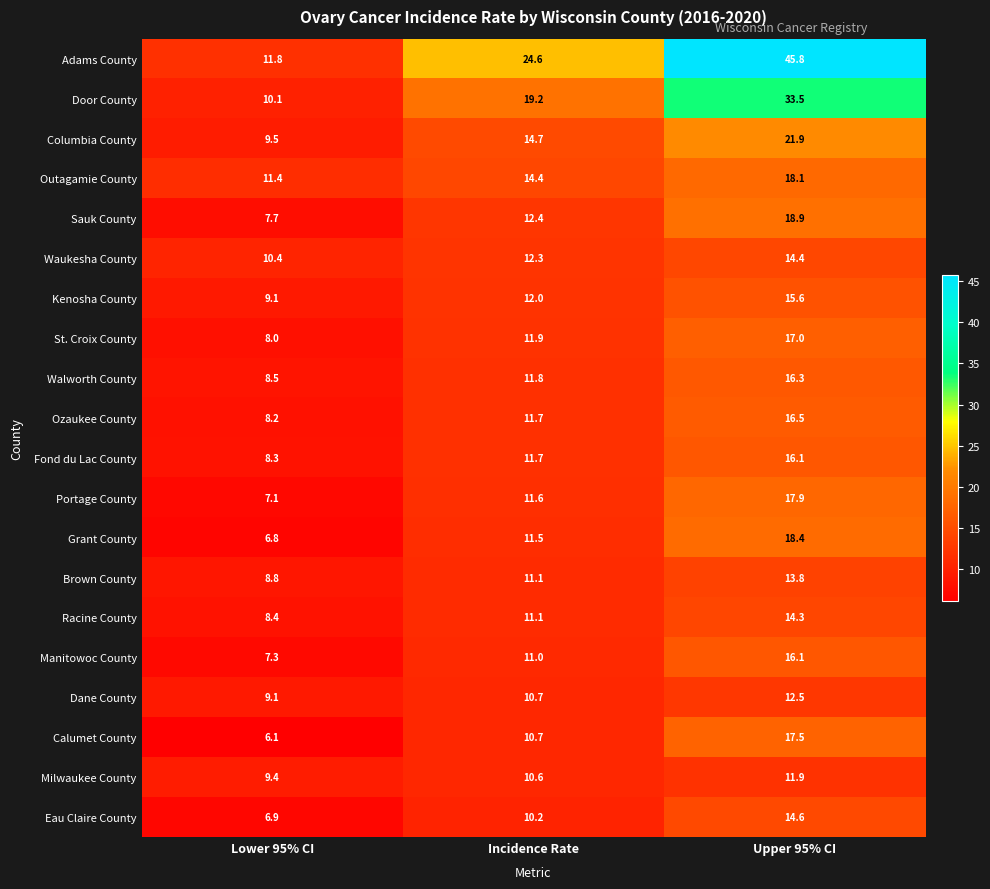

What is the difference between the Columbia County values at Upper 95% CI and Incidence Rate?

7.2